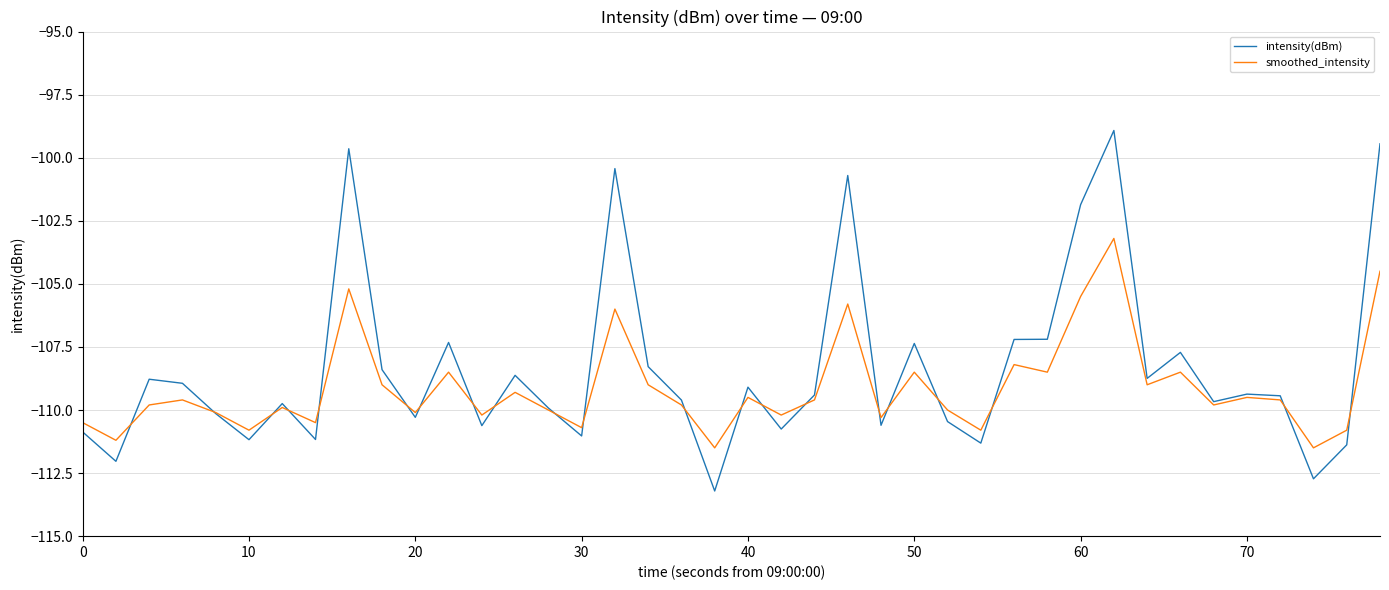

How many lines are shown in the chart?

2